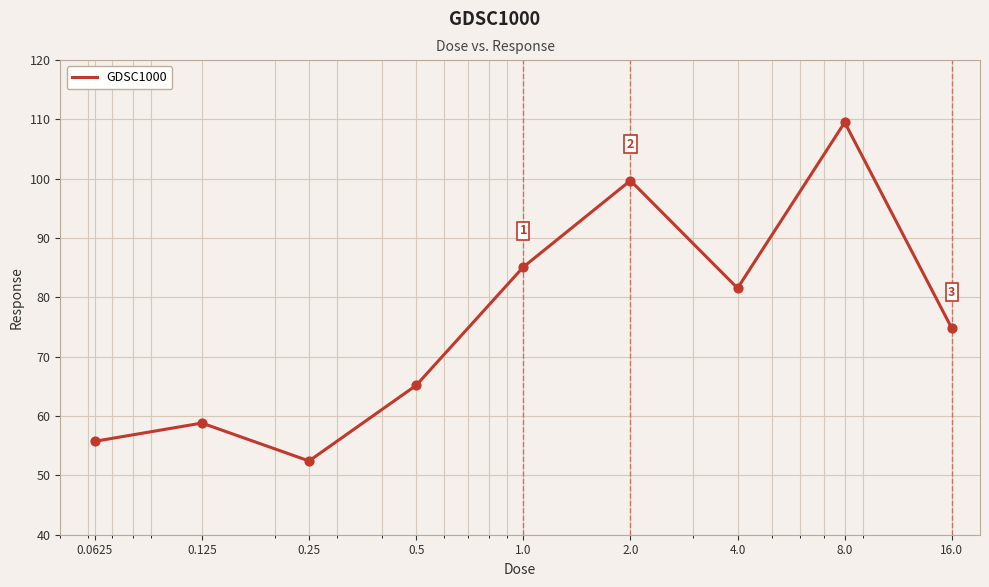

What is the difference between the maximum and minimum values?

57.1